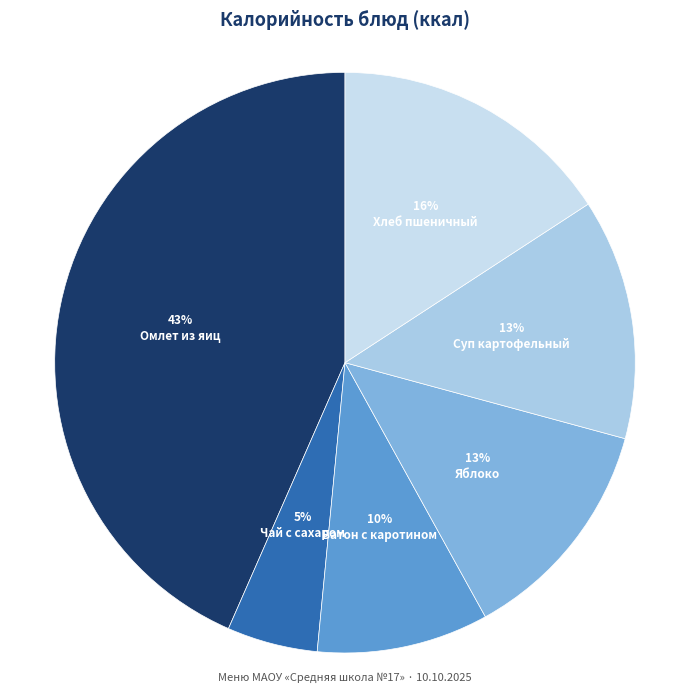

Count the number of slices in the pie.

6